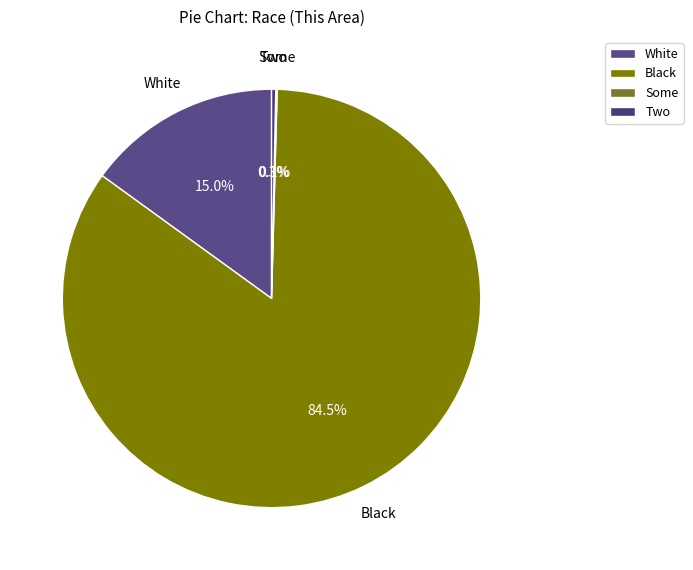

Combined, do Black and White account for over 50%?

Yes